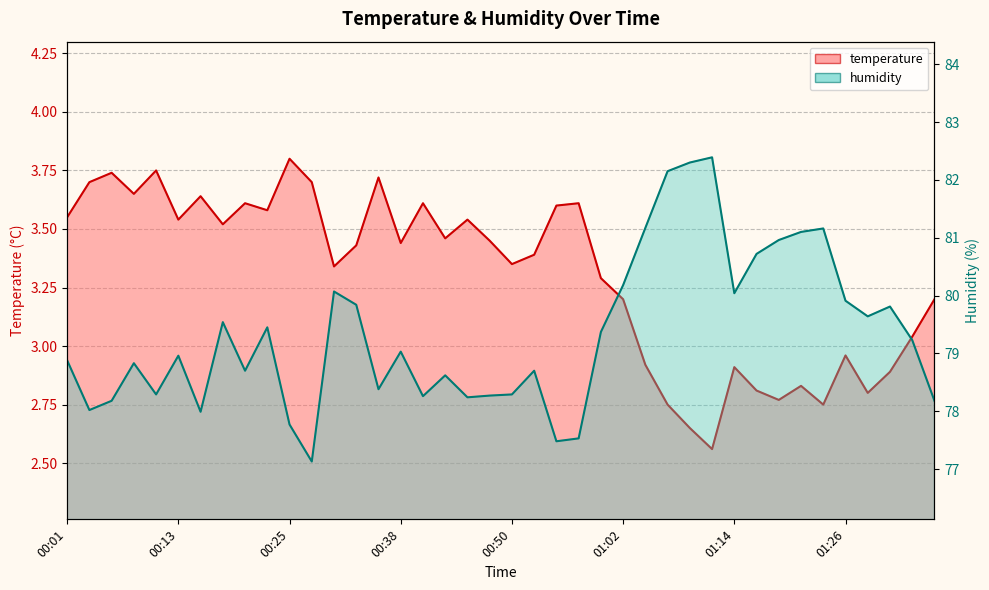

Reading left to right, extract all data points from this chart.

temperature: 00:01=3.5	00:03=3.7	00:06=3.7	00:08=3.6	00:11=3.8	00:13=3.5	00:16=3.6	00:18=3.5	00:20=3.6	00:23=3.6	00:25=3.8	00:28=3.7	00:30=3.3	00:33=3.4	00:35=3.7	00:38=3.4	00:40=3.6	00:42=3.5	00:45=3.5	00:47=3.5	00:50=3.4	00:52=3.4	00:55=3.6	00:57=3.6	00:59=3.3	01:02=3.2	01:04=2.9	01:07=2.8	01:09=2.6	01:12=2.6	01:14=2.9	01:16=2.8	01:19=2.8	01:21=2.8	01:24=2.8	01:26=3.0	01:29=2.8	01:31=2.9	01:34=3.0	01:36=3.2
humidity: 00:01=78.9	00:03=78.0	00:06=78.2	00:08=78.8	00:11=78.3	00:13=79.0	00:16=78.0	00:18=79.5	00:20=78.7	00:23=79.5	00:25=77.8	00:28=77.1	00:30=80.1	00:33=79.8	00:35=78.4	00:38=79.0	00:40=78.3	00:42=78.6	00:45=78.2	00:47=78.3	00:50=78.3	00:52=78.7	00:55=77.5	00:57=77.5	00:59=79.4	01:02=80.2	01:04=81.2	01:07=82.2	01:09=82.3	01:12=82.4	01:14=80.0	01:16=80.7	01:19=81.0	01:21=81.1	01:24=81.2	01:26=79.9	01:29=79.6	01:31=79.8	01:34=79.2	01:36=78.2